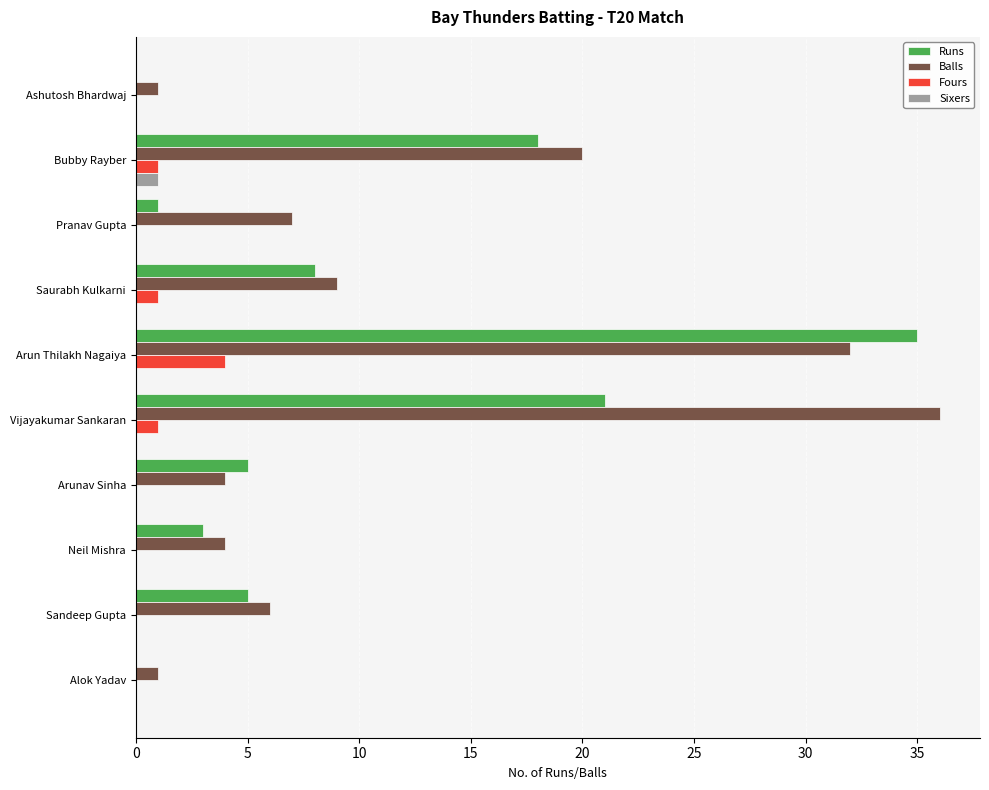

How many data points does each series have?

10